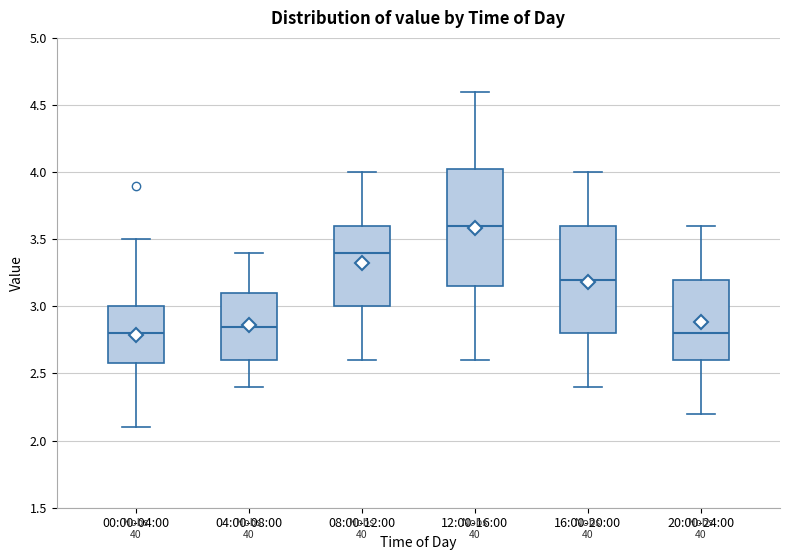

Which box's median line is the highest?

12:00-16:00